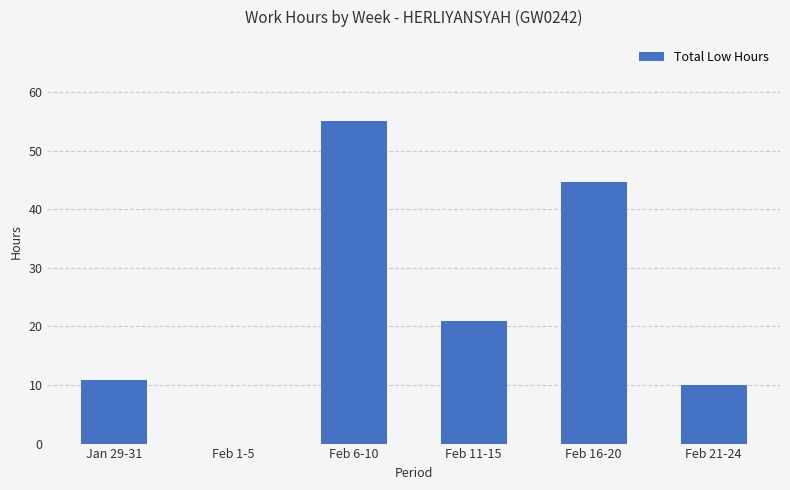

What is the ratio of the value at Feb 11-15 to the value at Feb 6-10?

0.4